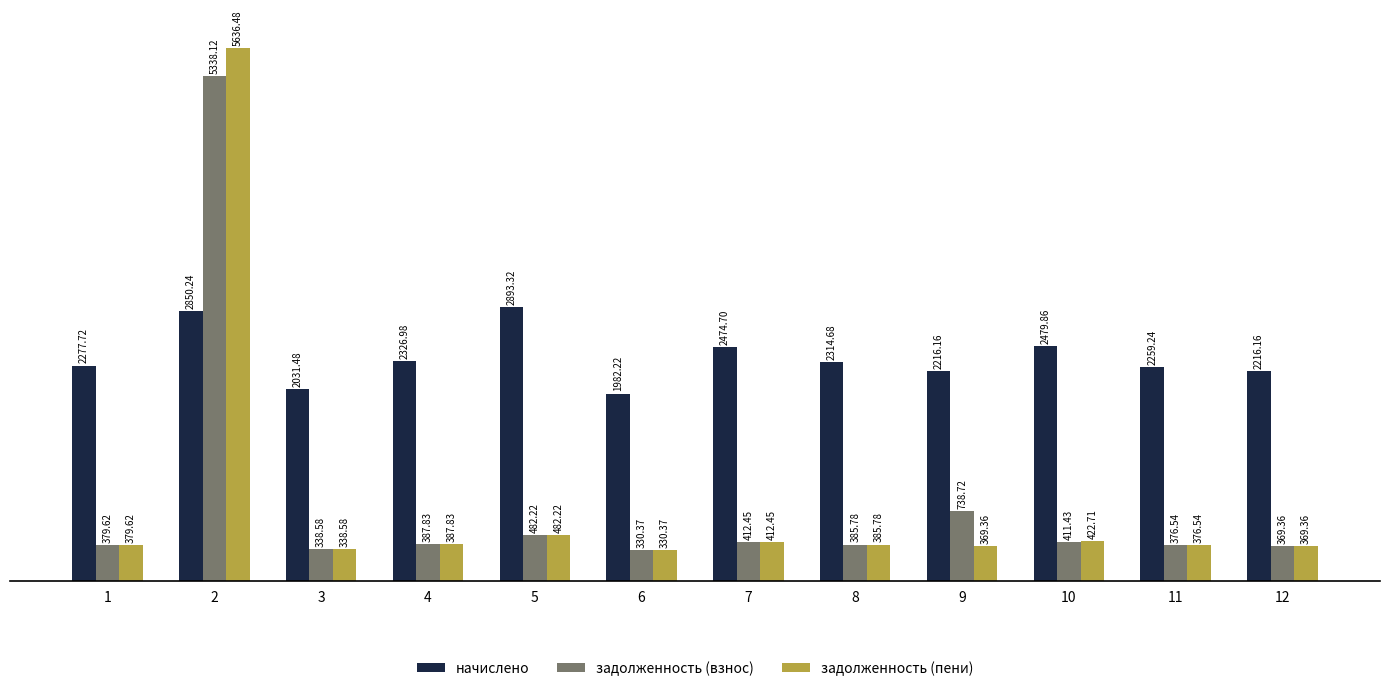

Which series has the largest range (max minus min)?

задолженность (пени)